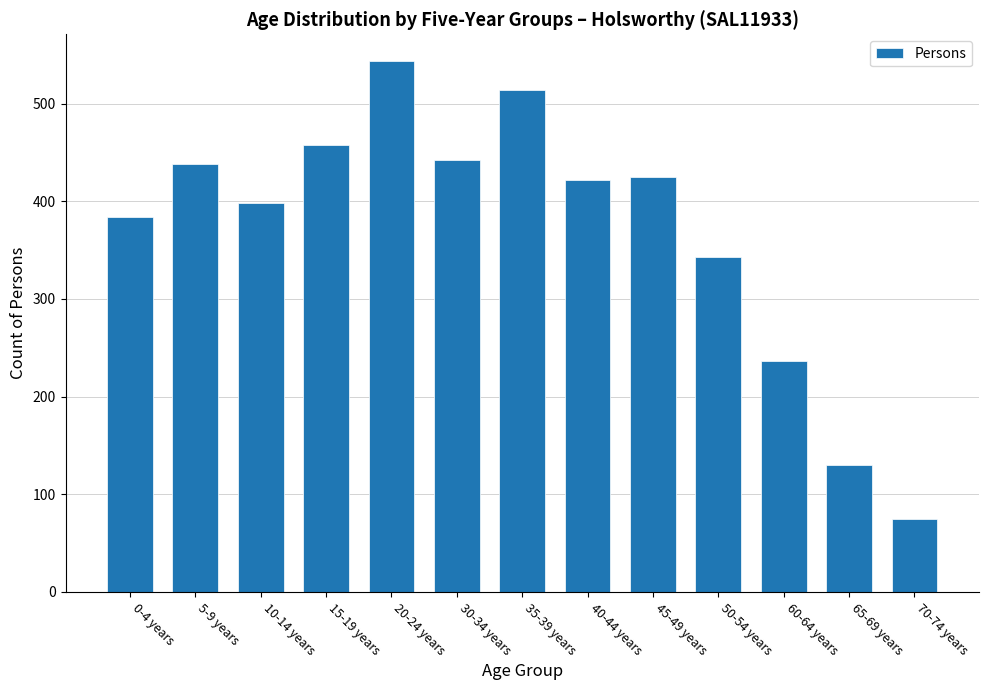

What is the smallest value displayed?

74